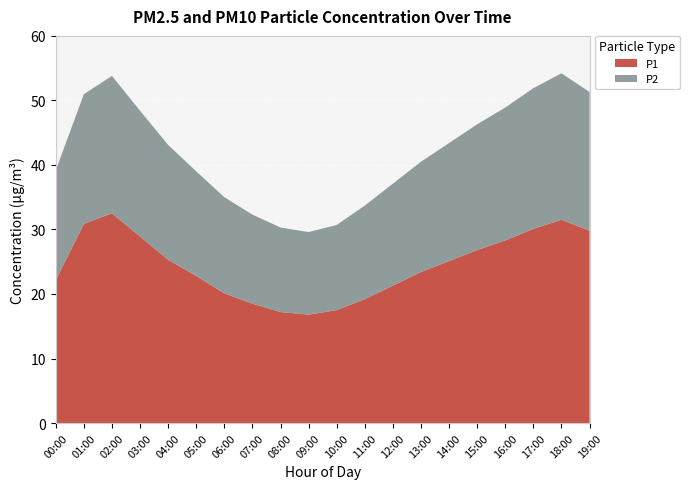

Reading left to right, extract all data points from this chart.

P1: 00:00=22.2	01:00=30.9	02:00=32.5	03:00=28.9	04:00=25.3	05:00=22.8	06:00=20.1	07:00=18.5	08:00=17.2	09:00=16.8	10:00=17.5	11:00=19.2	12:00=21.3	13:00=23.4	14:00=25.1	15:00=26.8	16:00=28.3	17:00=30.1	18:00=31.5	19:00=29.8
P2: 00:00=17.0	01:00=20.1	02:00=21.3	03:00=19.5	04:00=17.8	05:00=16.2	06:00=14.9	07:00=13.8	08:00=13.1	09:00=12.8	10:00=13.2	11:00=14.5	12:00=15.8	13:00=17.1	14:00=18.3	15:00=19.5	16:00=20.6	17:00=21.8	18:00=22.7	19:00=21.5